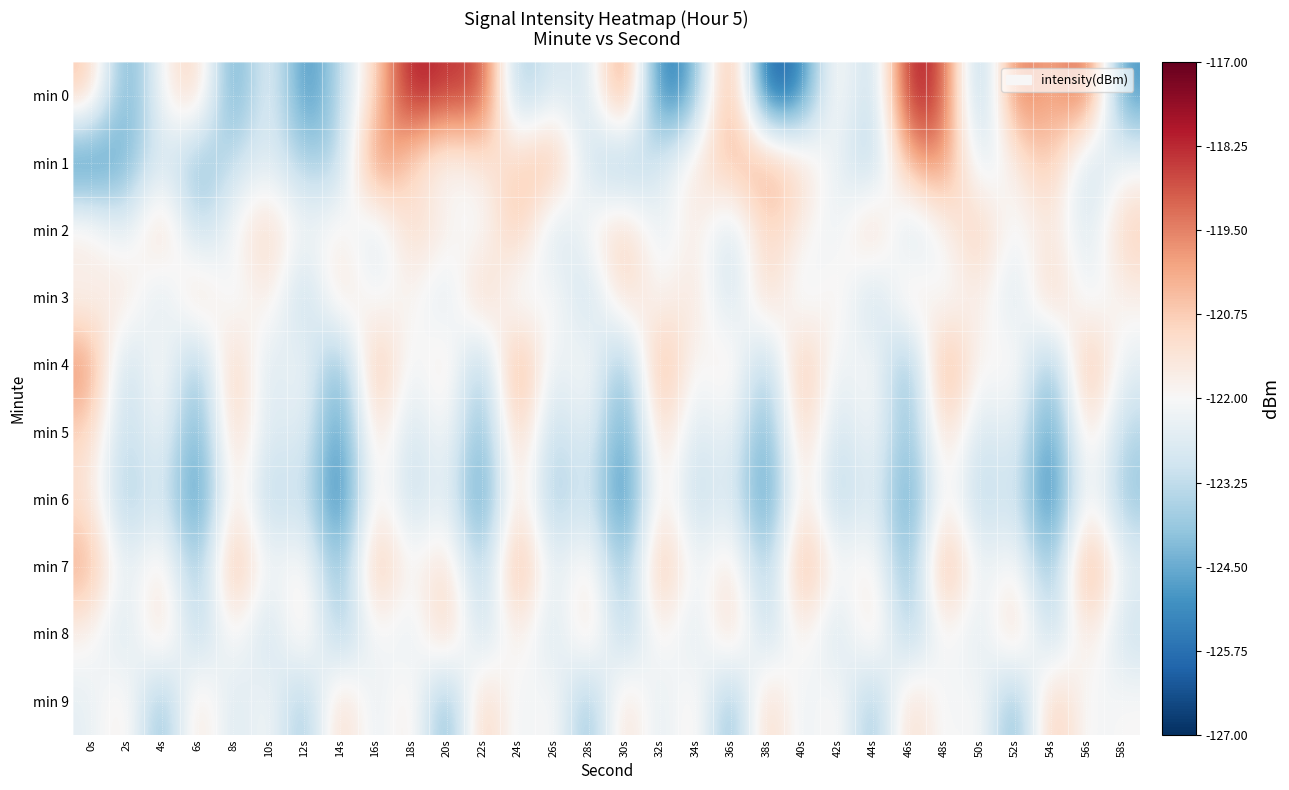

List the series in order of their peak value, highest first.

min 0, min 1, min 4, min 7, min 2, min 5, min 9, min 3, min 8, min 6